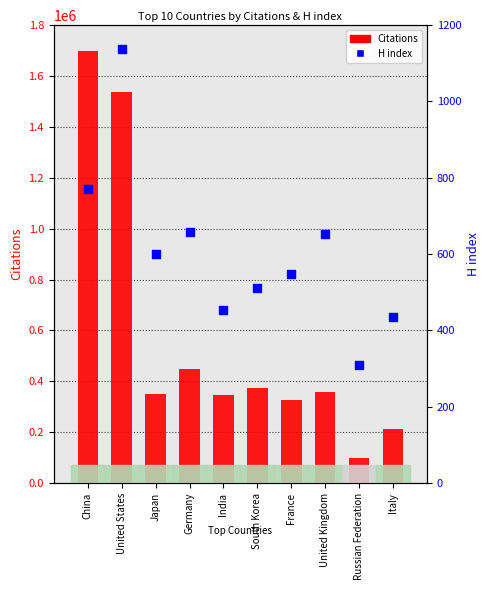

What are all the series names shown in the legend?

Citations, H index